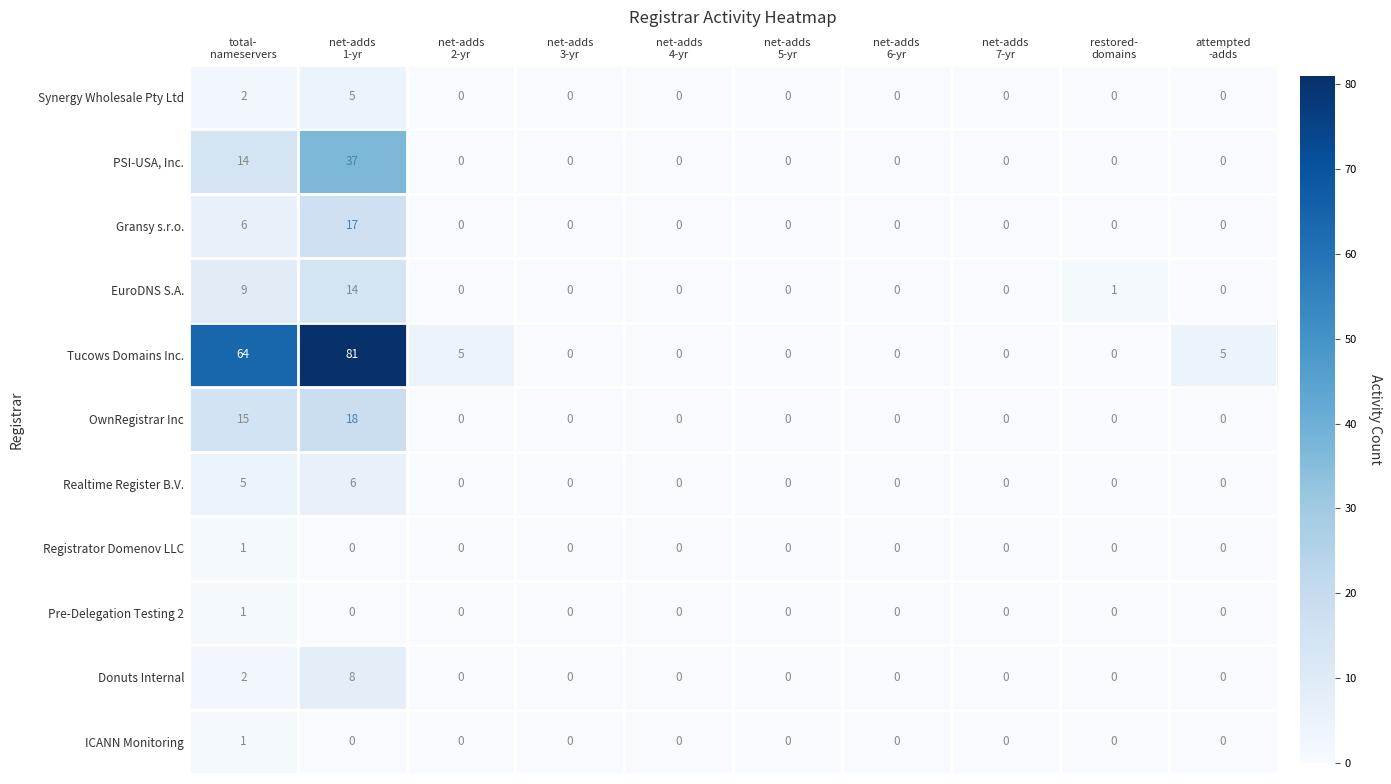

What is the difference between the maximum and minimum values in the Realtime Register B.V. series?

6